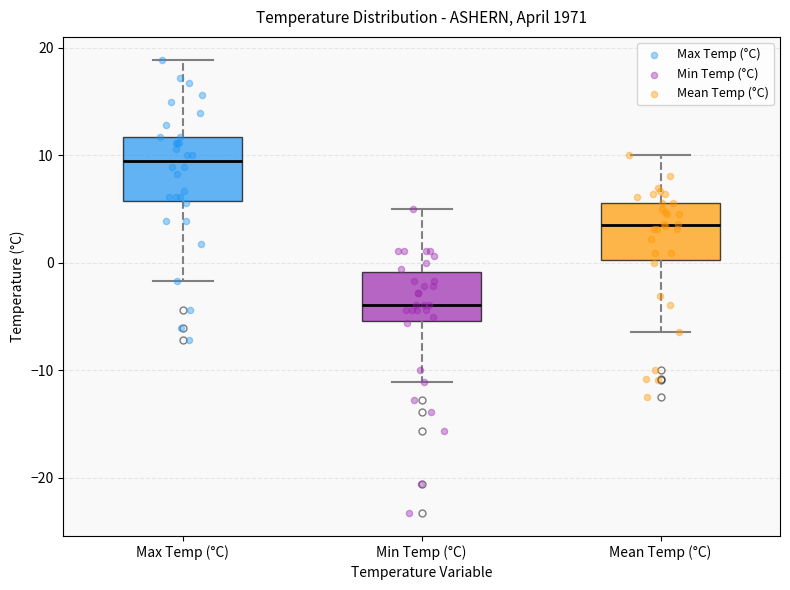

Where does the upper whisker of the box for Min Temp (°C) end on the y-axis? The values are not printed on the chart, so give them approximately, as read against the axis.

5